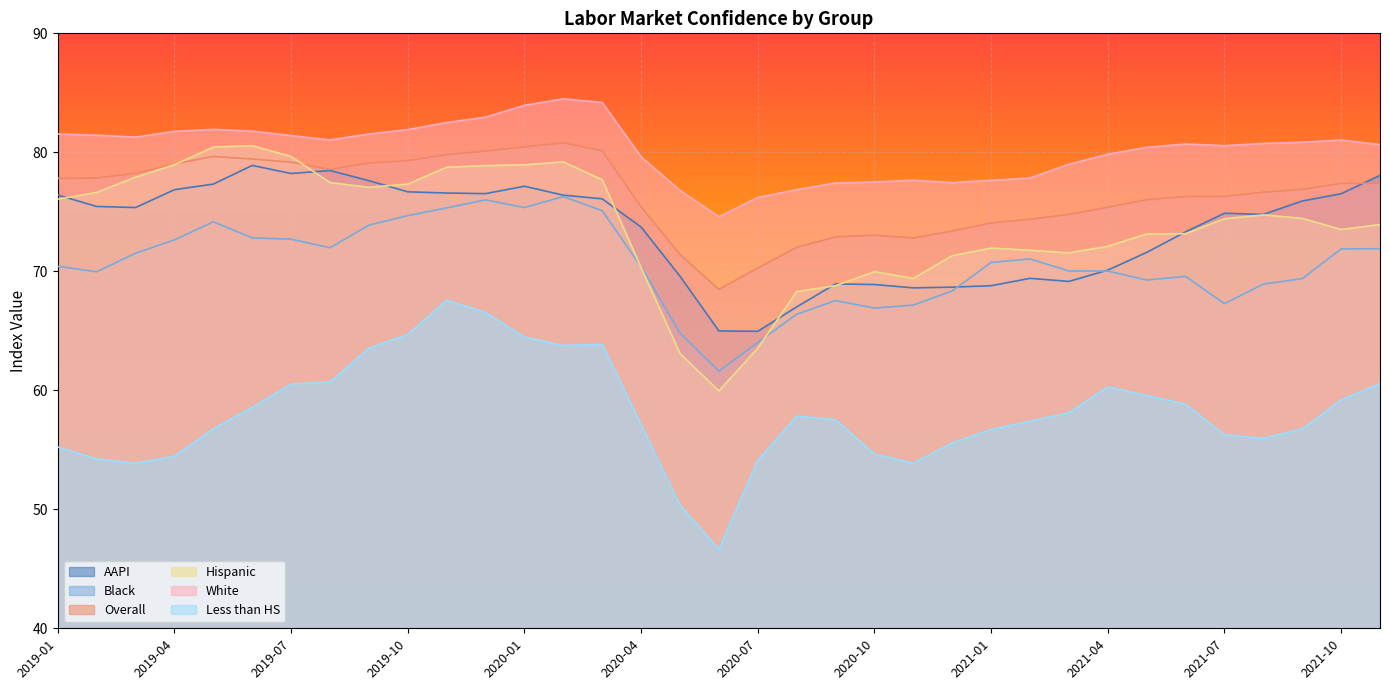

Between which two adjacent categories do AAPI and Black first intersect?

2020-12 and 2021-01